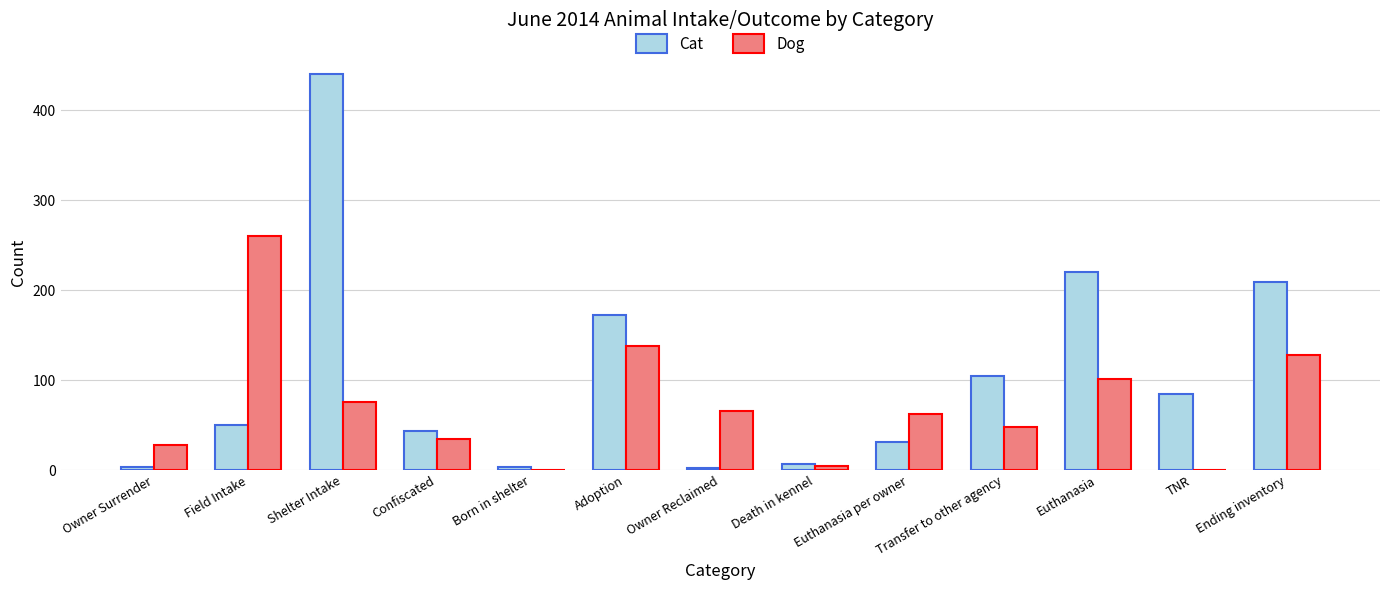

Is it true that Cat equals 220 at Euthanasia?

True